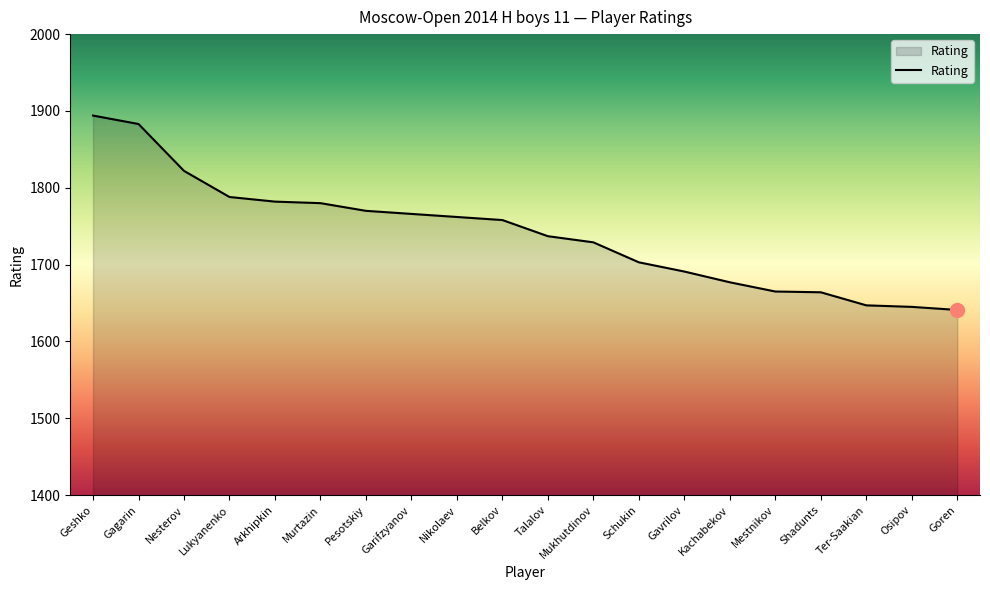

What is the difference between the values at Gagarin and Mestnikov?

218